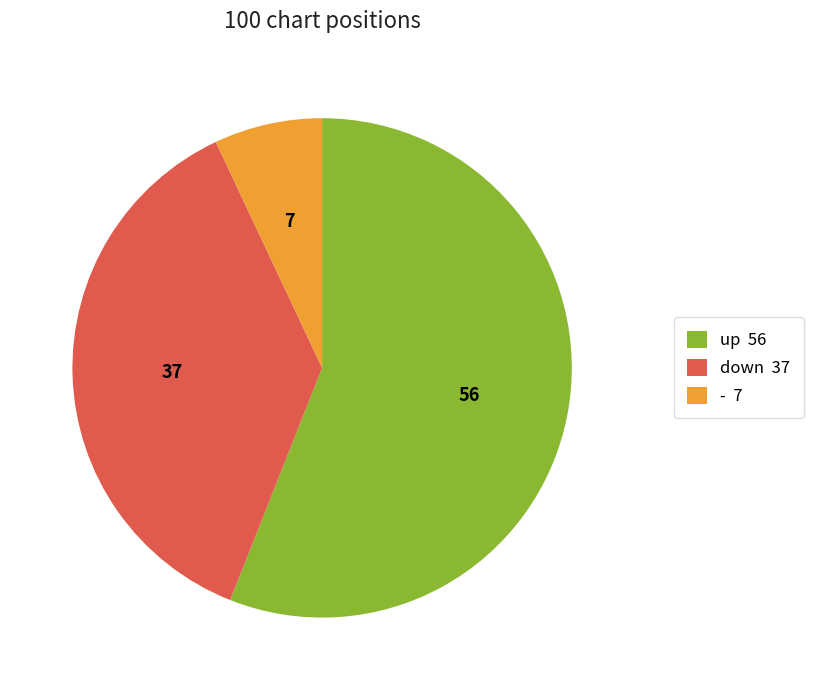

Rank the categories by value from lowest to highest.

-, down, up